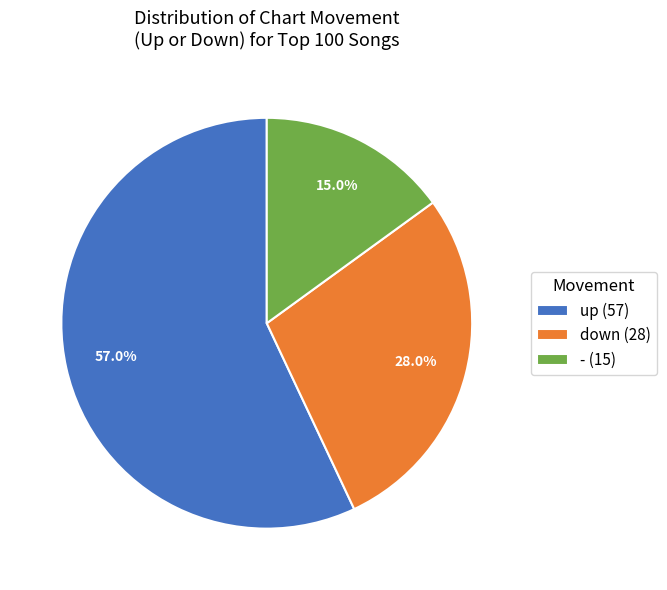

True or false: up accounts for 68% of the total.

False